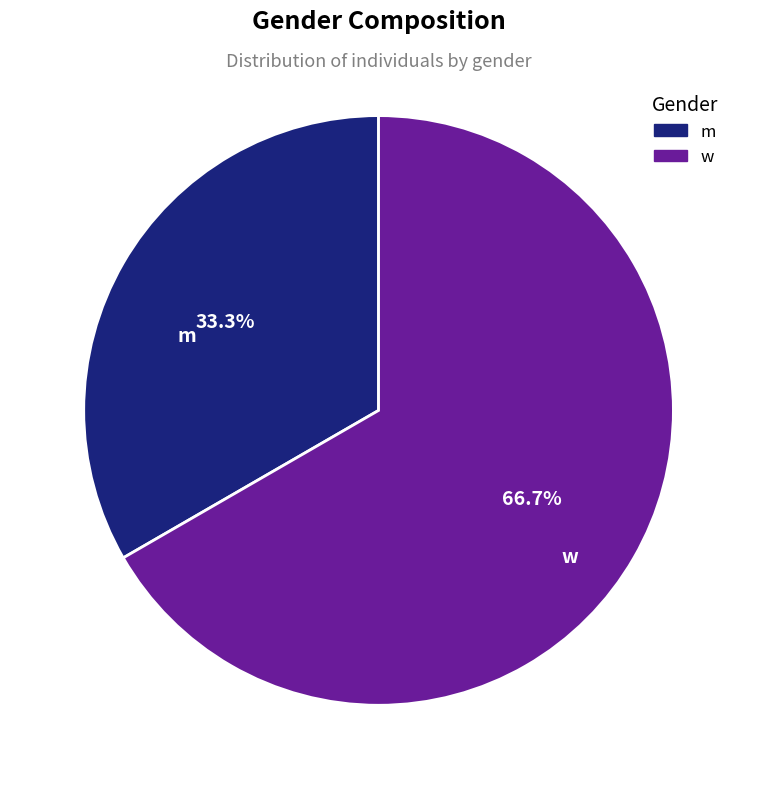

Approximately how many times larger is the value at w compared to m?

2.0